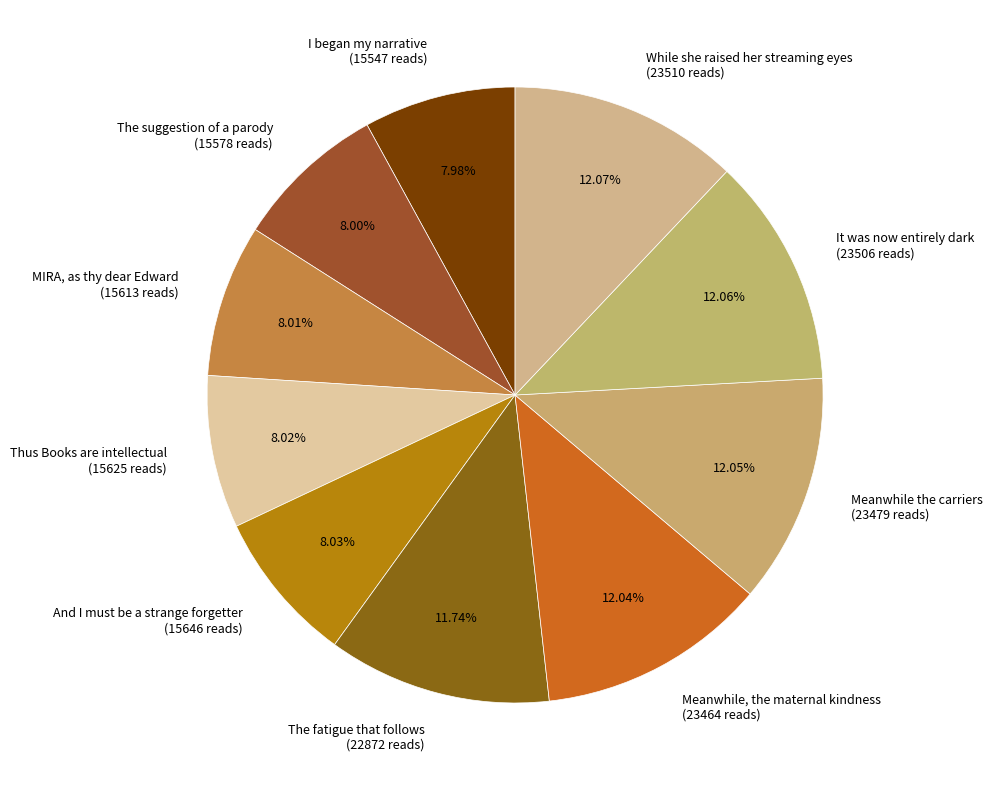

Rank the categories by value from lowest to highest.

I began my narrative, The suggestion of a parody, MIRA, as thy dear Edward, Thus Books are intellectual, And I must be a strange forgetter, The fatigue that follows, Meanwhile, the maternal kindness, Meanwhile the carriers, It was now entirely dark, While she raised her streaming eyes